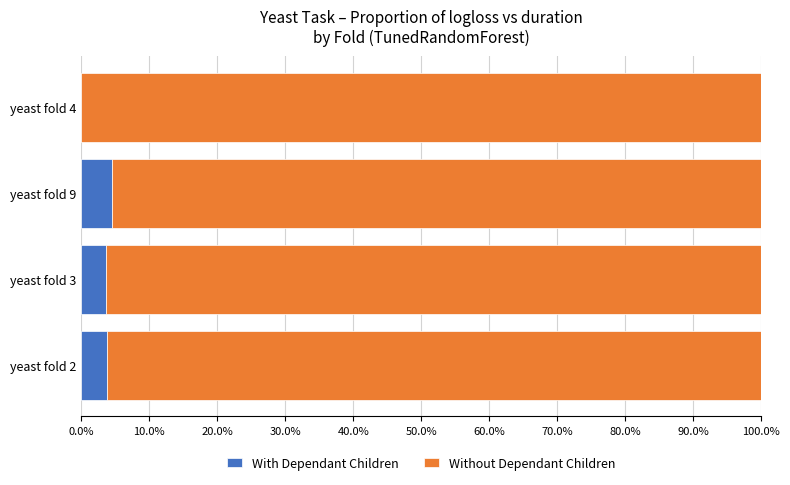

Count the number of categories in the chart.

4